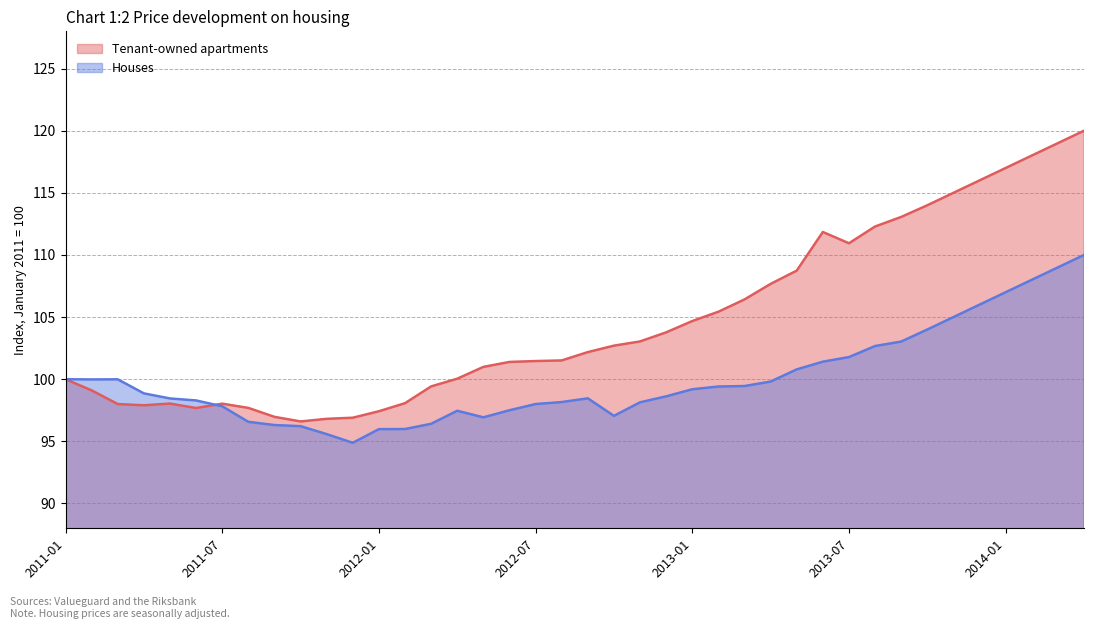

Which label corresponds to the largest value in the chart?

2014-04